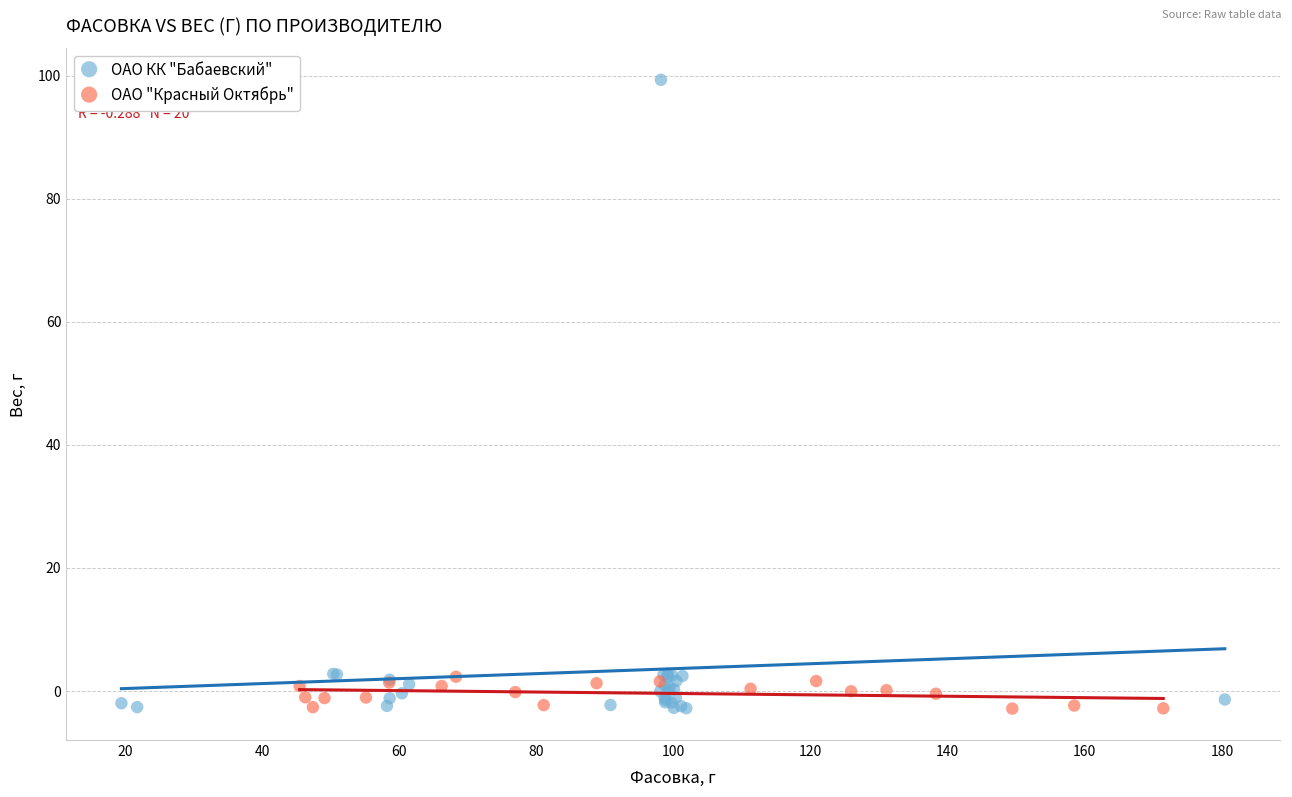

Which series contains the highest Y value?

ОАО КК "Бабаевский"